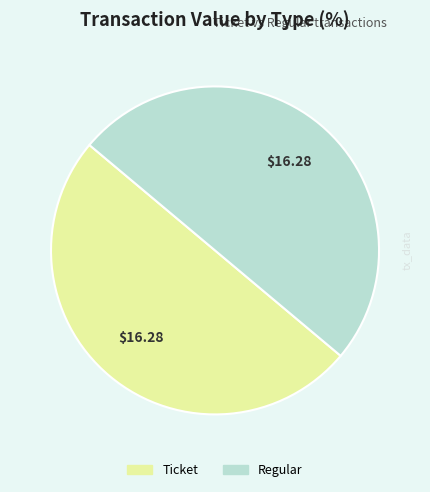

Approximately how many times larger is the value at Ticket compared to Regular?

1.0